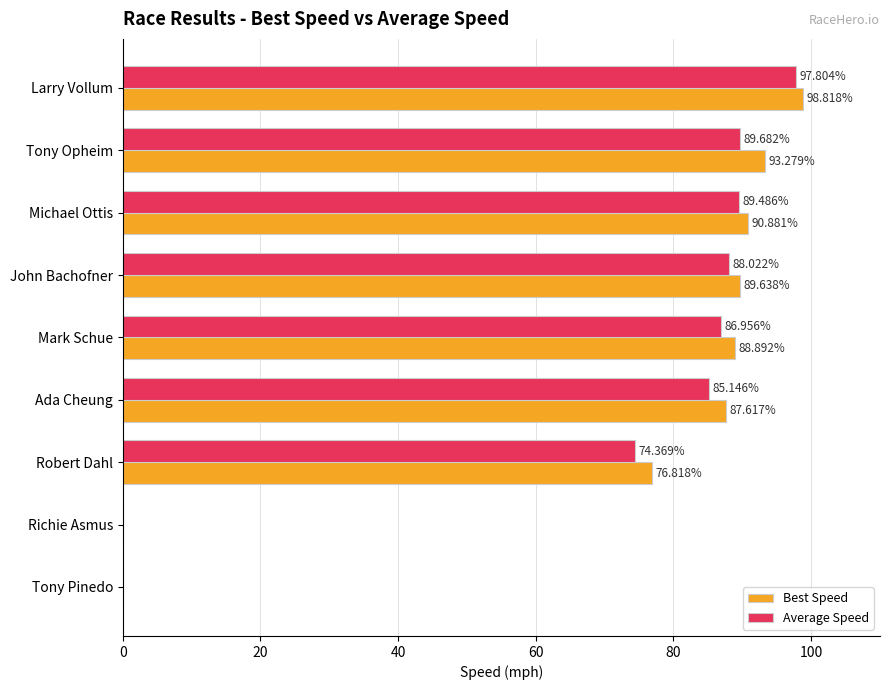

At which label is Best Speed closest to 49?

Robert Dahl